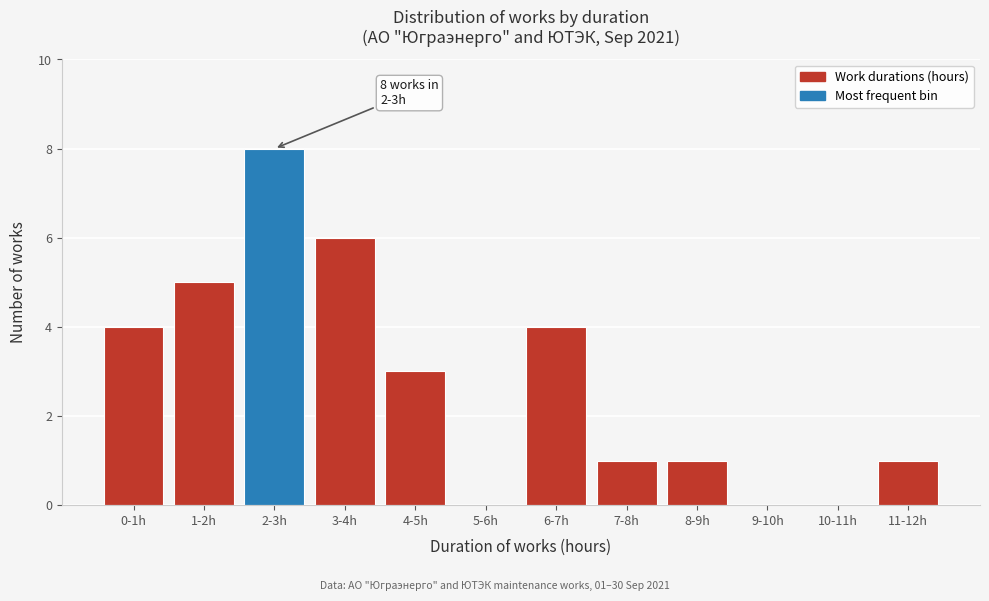

Reading left to right, what are all the values shown in this chart?

0-1h=4	1-2h=5	2-3h=8	3-4h=6	4-5h=3	5-6h=0	6-7h=4	7-8h=1	8-9h=1	9-10h=0	10-11h=0	11-12h=1